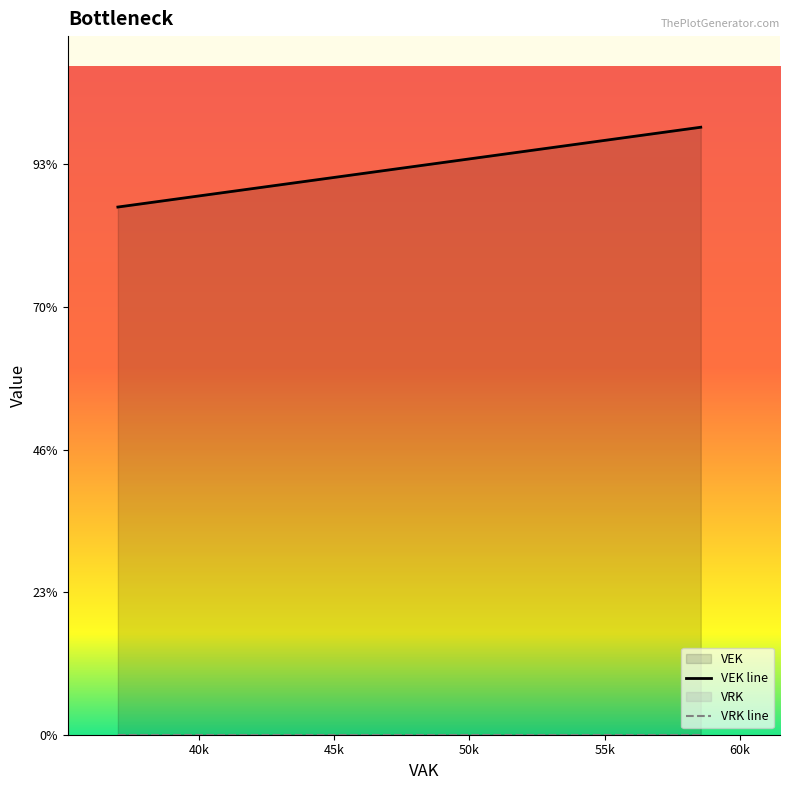

How many lines are shown in the chart?

2